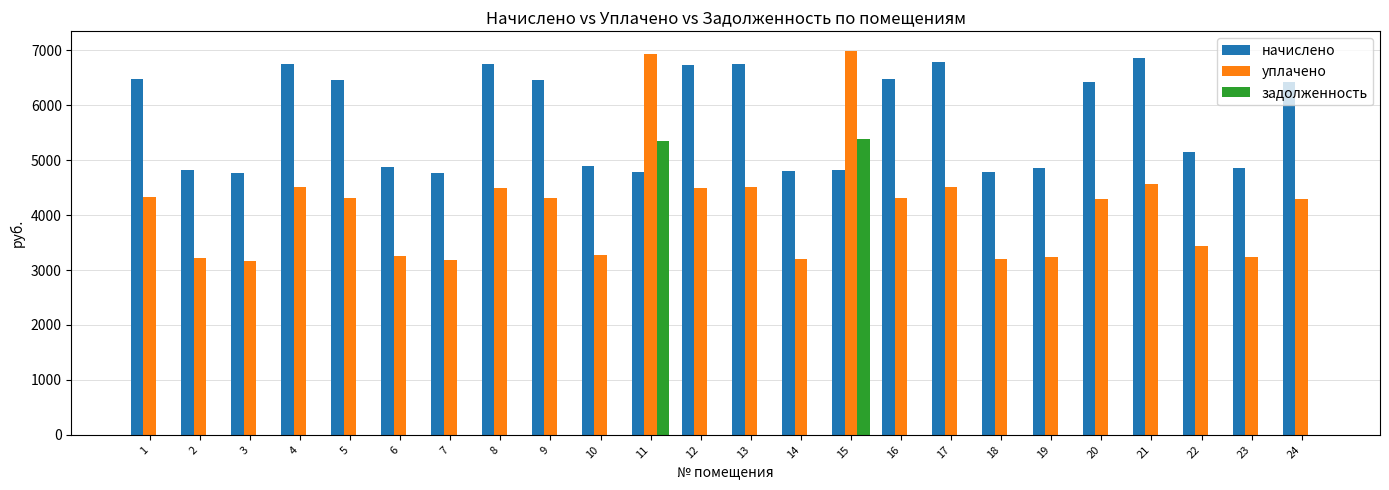

How many data points in уплачено are above 4305?

12